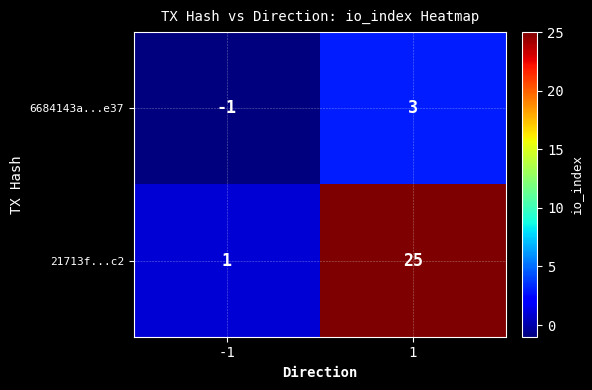

The 6684143a...e37 series shows -1 at -1. True or false?

True